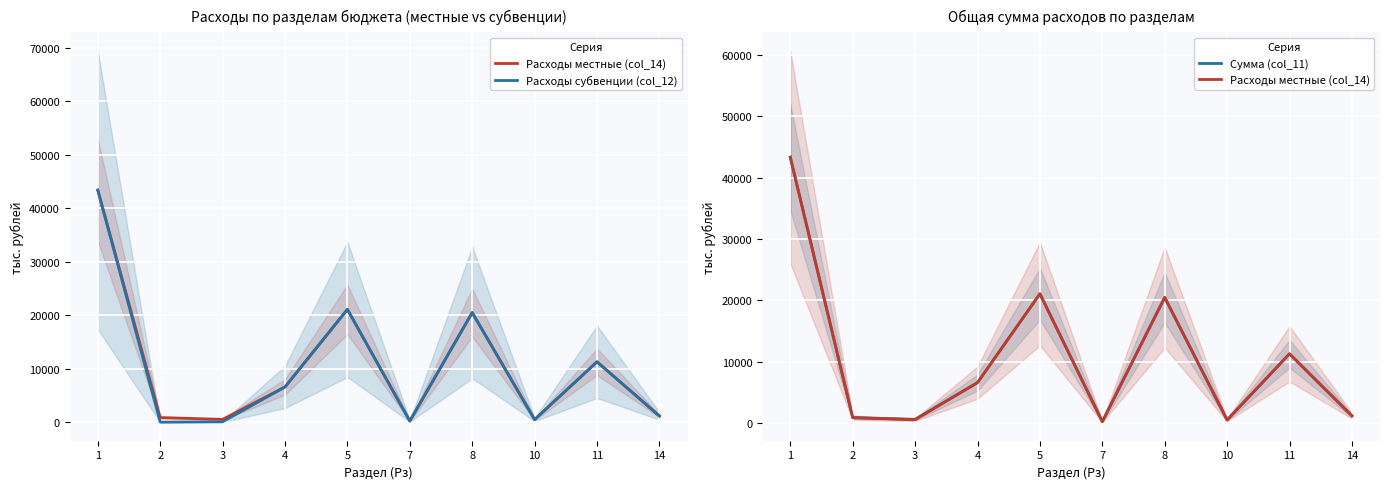

Is this an area chart (filled region under the line)?

No